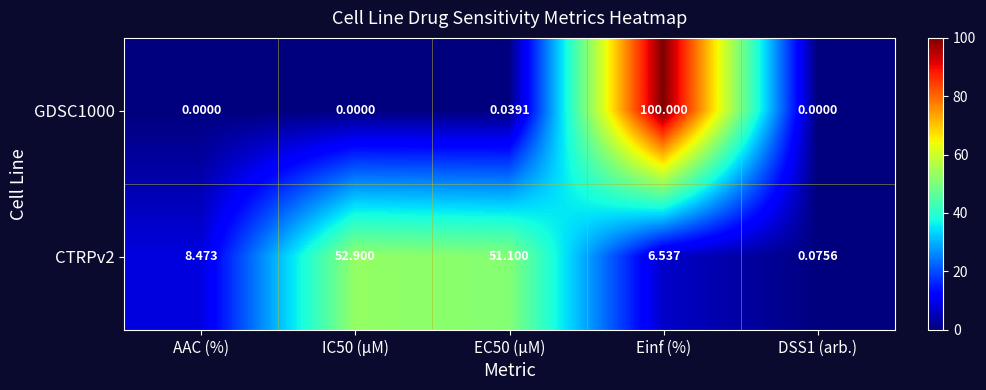

At which category is the sum across all series the highest?

Einf (%)